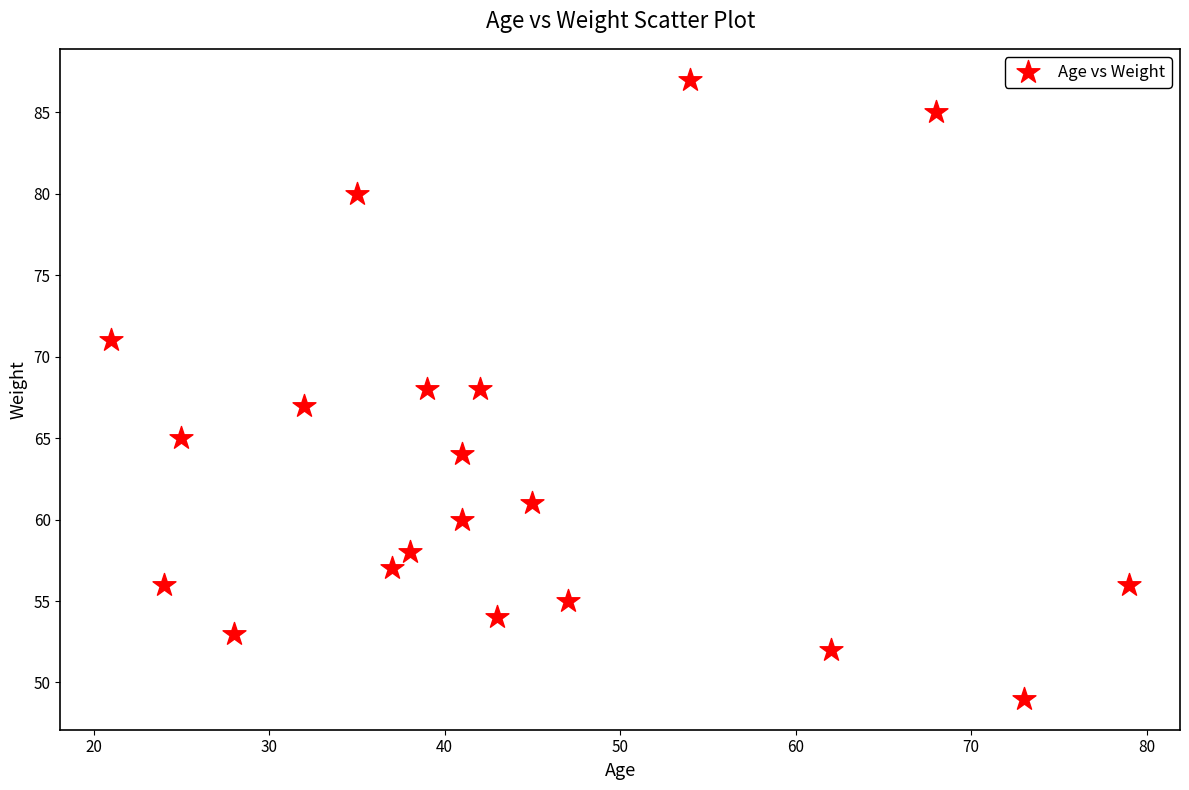

What is the range of Y values (max minus min)?

38